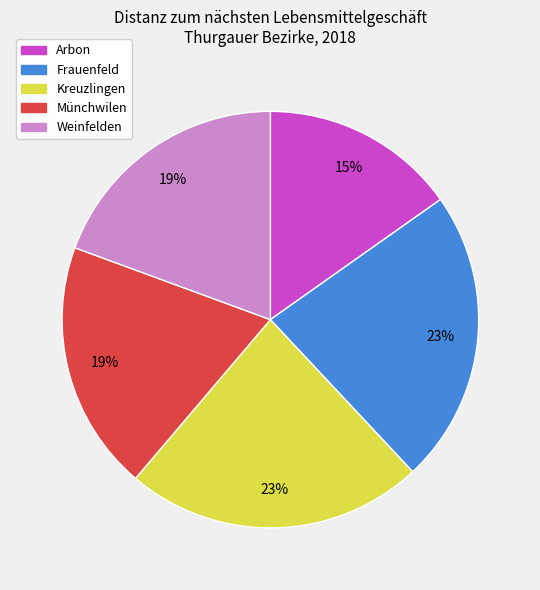

Which has a higher value, Frauenfeld or Weinfelden?

Frauenfeld